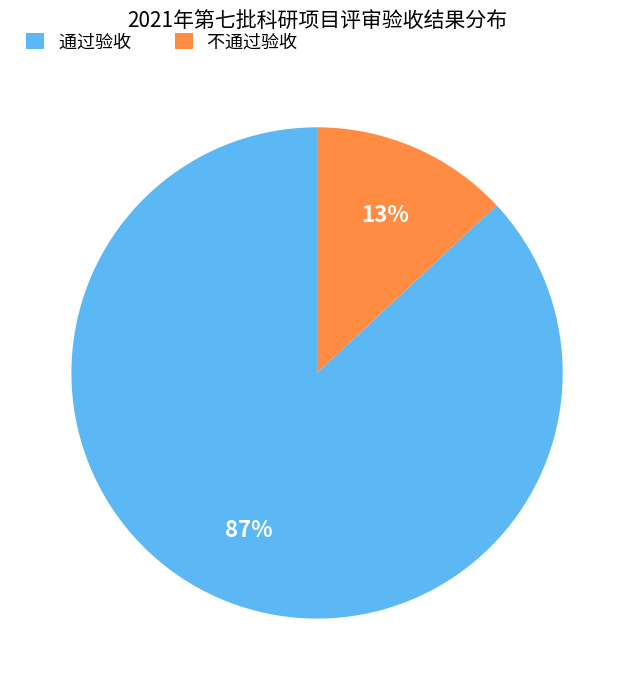

Approximately how many times larger is the value at 通过验收 compared to 不通过验收?

6.7